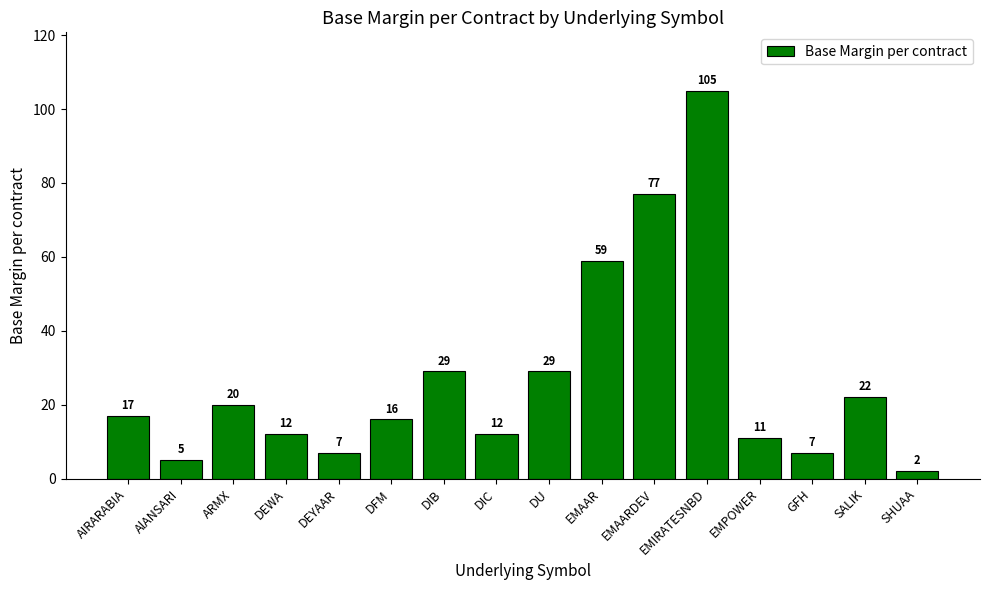

What is the change in value from DEYAAR to DFM?

+9